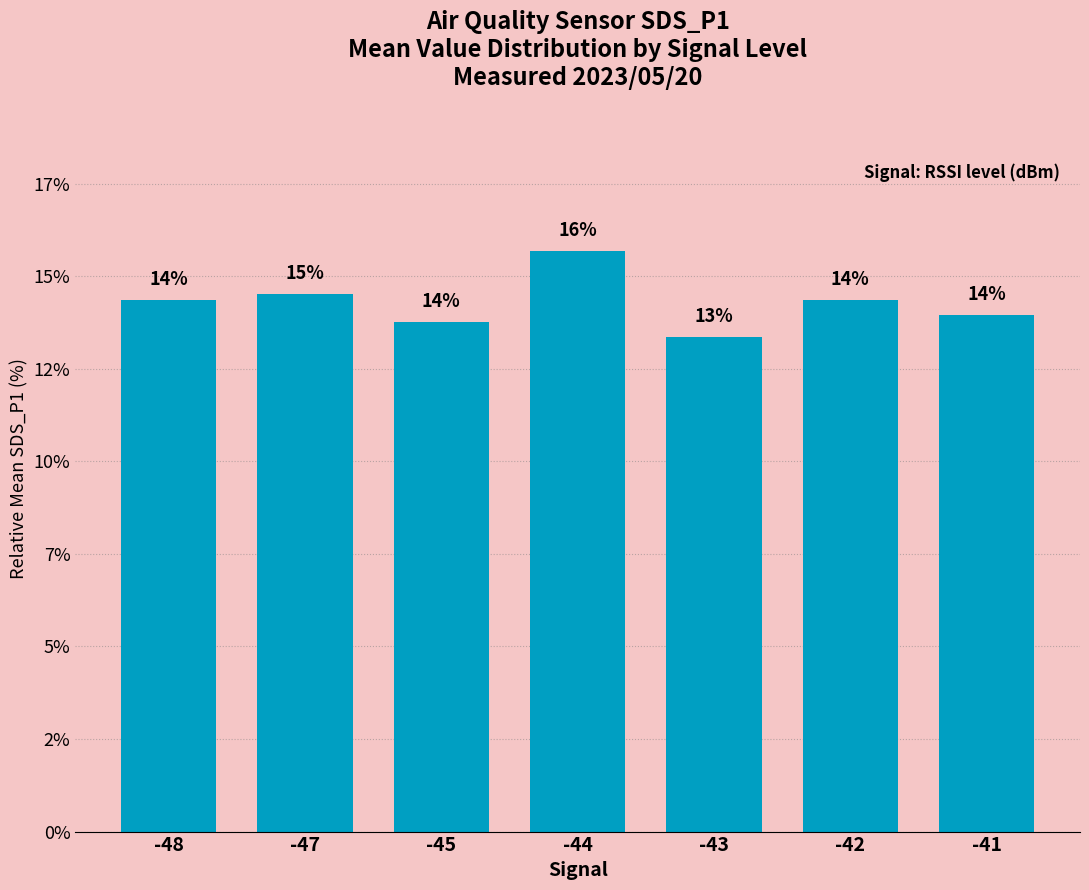

Rank the categories by value from lowest to highest.

-43, -45, -41, -48, -42, -47, -44